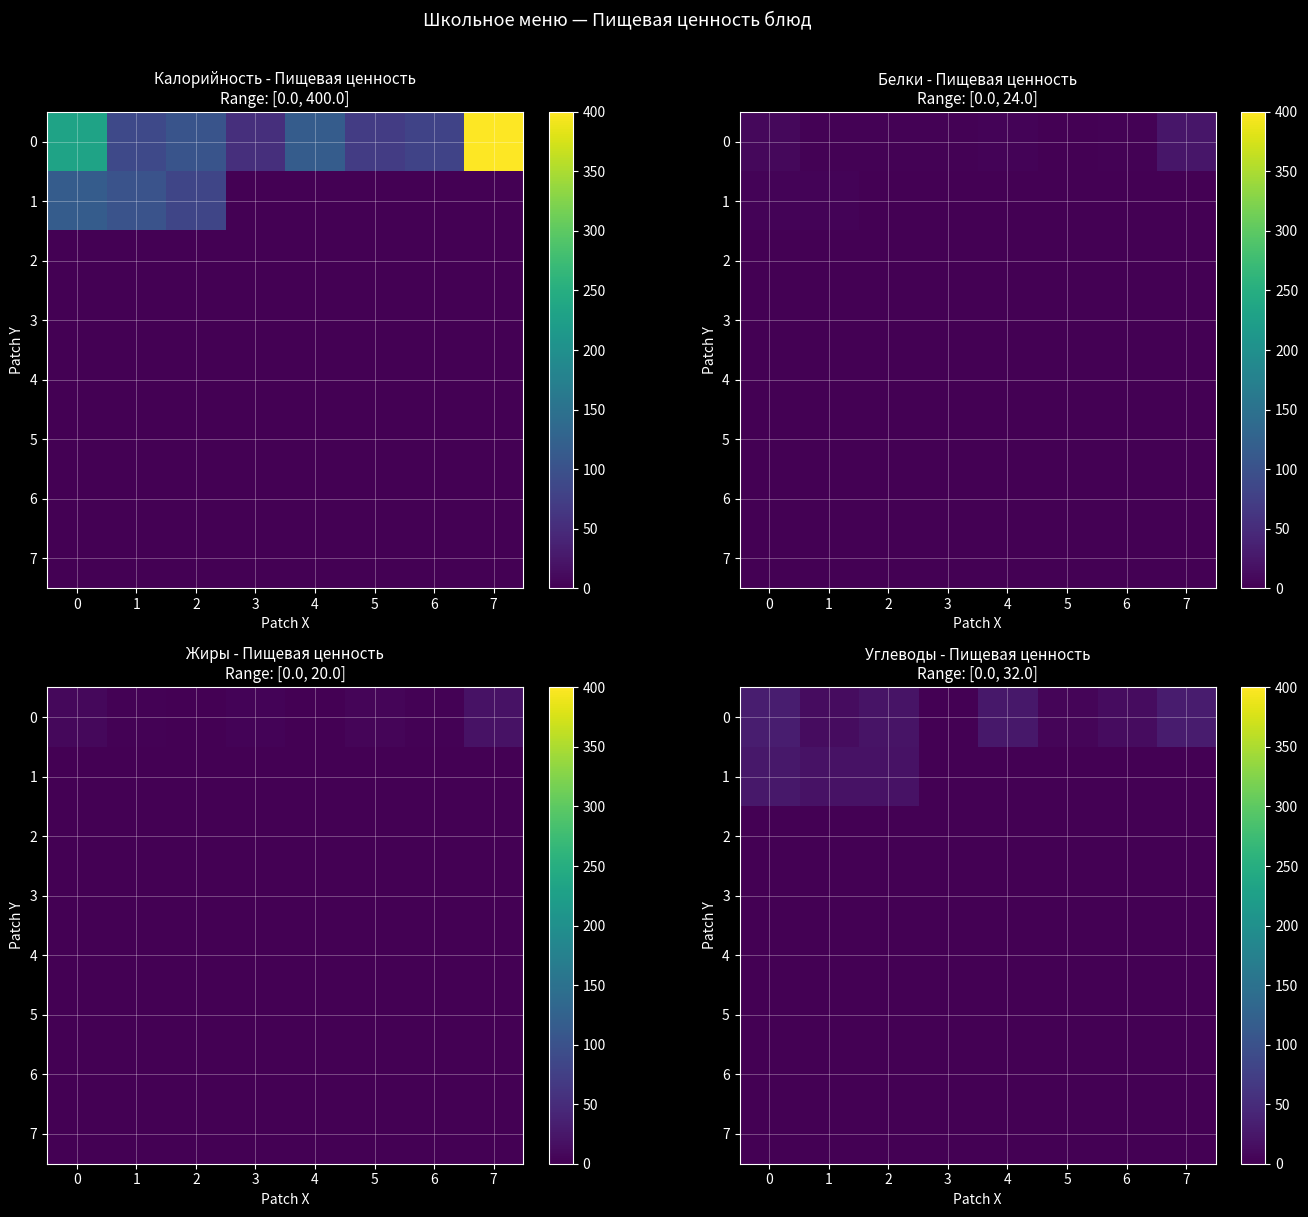

The row_4 series shows 0 at 2. True or false?

True